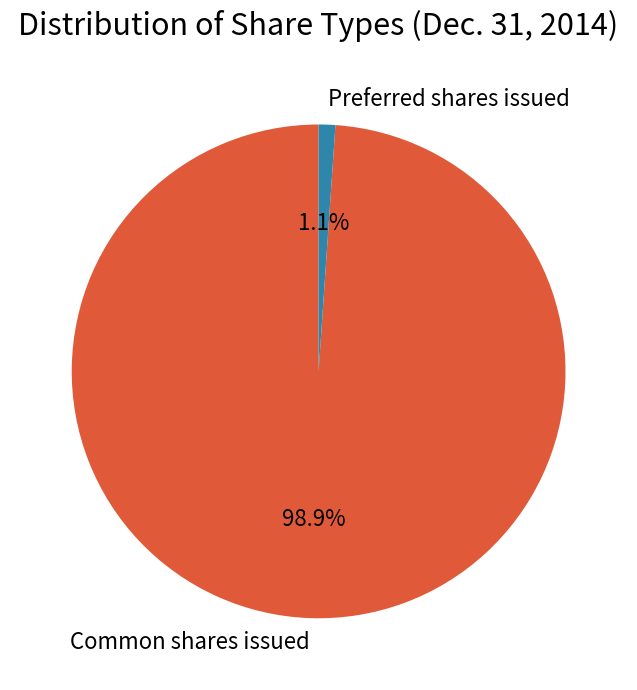

Is it true that Common shares issued is 87% of the pie?

False